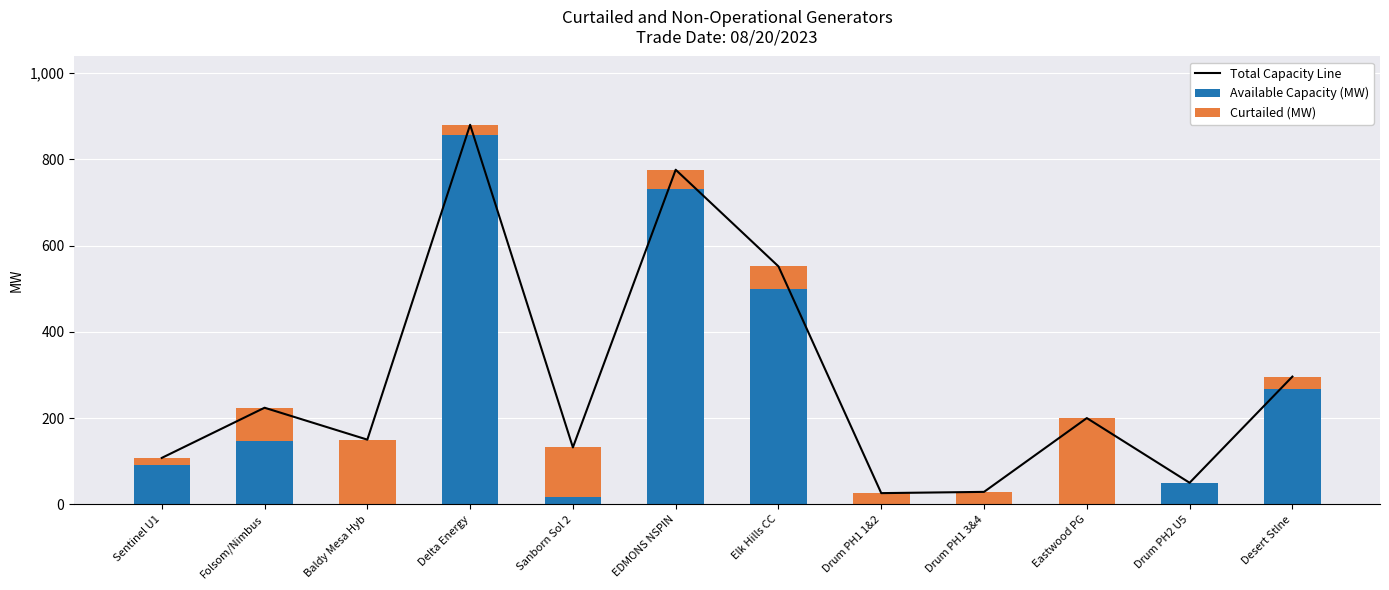

Reading right to left, list all the values displayed in this chart.

Total Capacity Line: Desert Stlne=296.2	Drum PH2 U5=50.0	Eastwood PG=200.0	Drum PH1 3&4=28.9	Drum PH1 1&2=26.0	Elk Hills CC=551.7	EDMONS NSPIN=775.8	Sanborn Sol 2=132.0	Delta Energy=880.0	Baldy Mesa Hyb=150.0	Folsom/Nimbus=224.0	Sentinel U1=107.7
Available Capacity (MW): Desert Stlne=268.2	Drum PH2 U5=49.0	Eastwood PG=0.0	Drum PH1 3&4=0.0	Drum PH1 1&2=0.0	Elk Hills CC=500.0	EDMONS NSPIN=730.0	Sanborn Sol 2=18.0	Delta Energy=856.0	Baldy Mesa Hyb=0.0	Folsom/Nimbus=148.0	Sentinel U1=92.0
Curtailed (MW): Desert Stlne=28.0	Drum PH2 U5=1.0	Eastwood PG=200.0	Drum PH1 3&4=28.9	Drum PH1 1&2=26.0	Elk Hills CC=51.7	EDMONS NSPIN=45.8	Sanborn Sol 2=114.0	Delta Energy=24.0	Baldy Mesa Hyb=150.0	Folsom/Nimbus=76.0	Sentinel U1=15.7